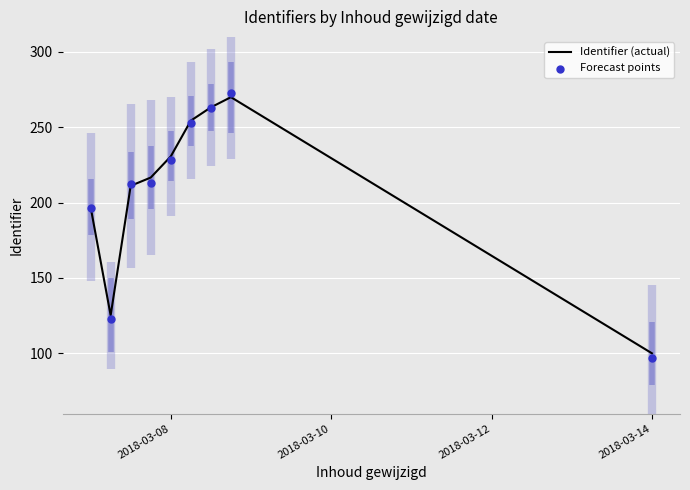

What are all the series names shown in the legend?

Identifier (actual), Forecast points